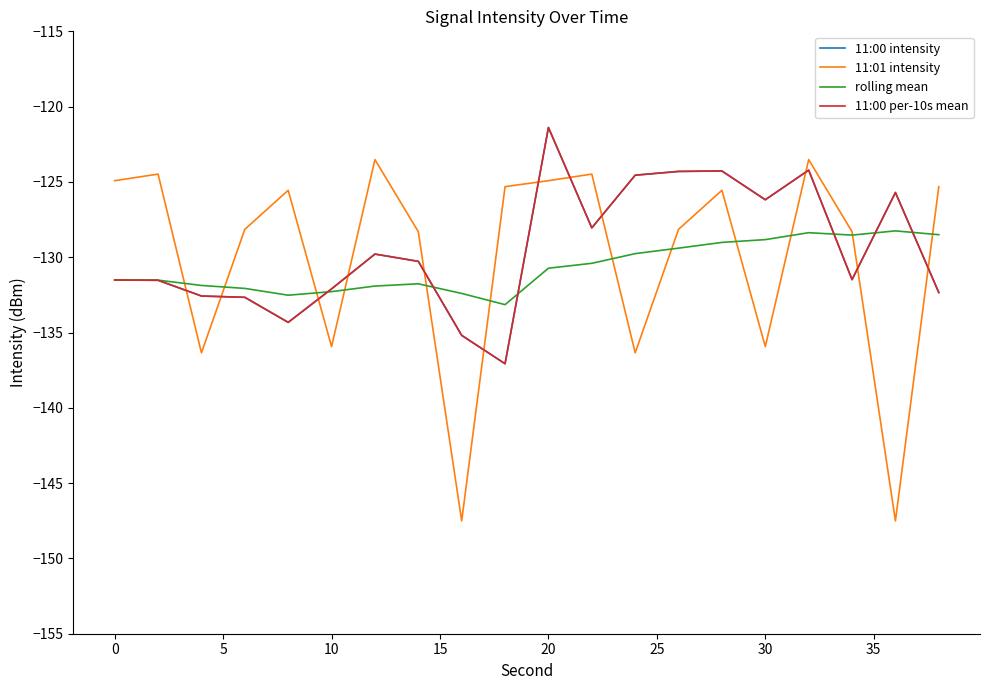

Does the chart have visible grid lines?

No